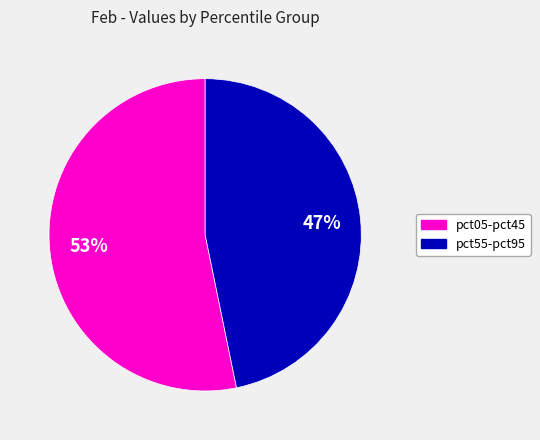

Does any single category account for the majority?

Yes